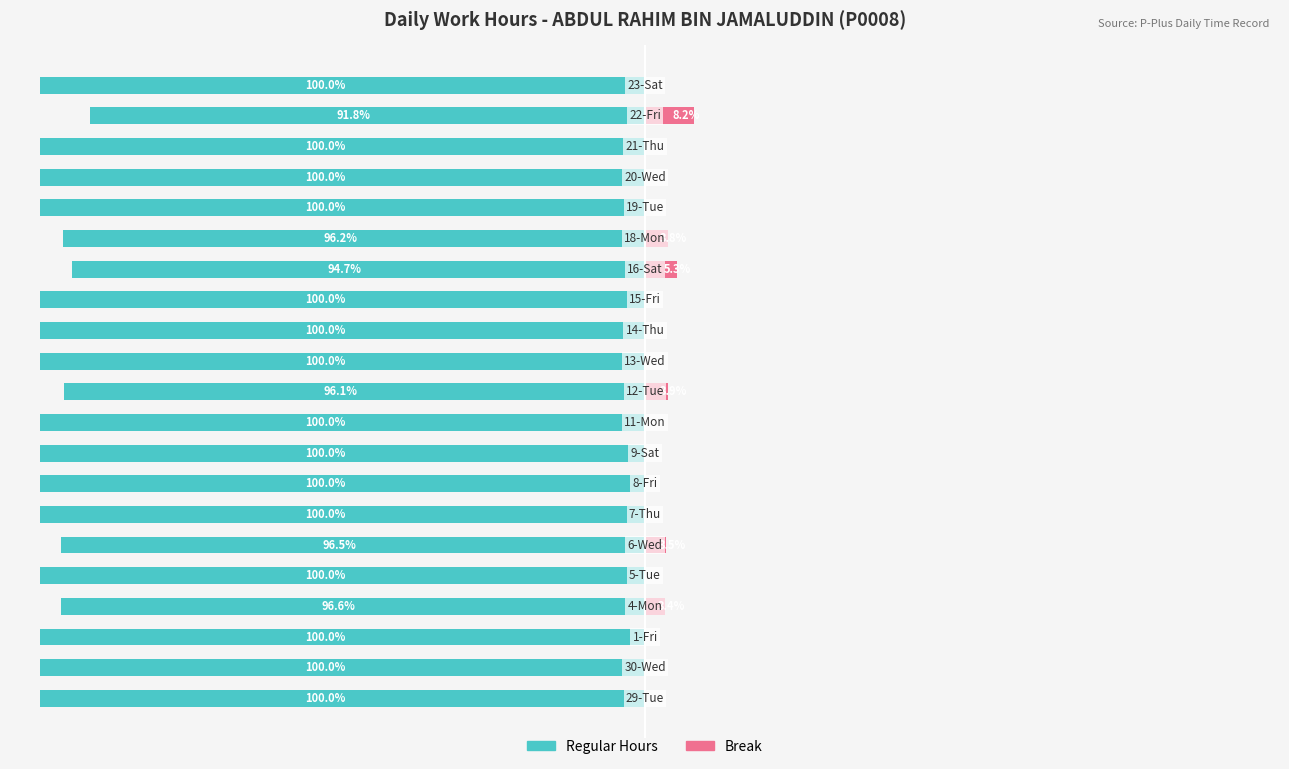

Is it true that Regular Hours equals -153.0 at 1?

False